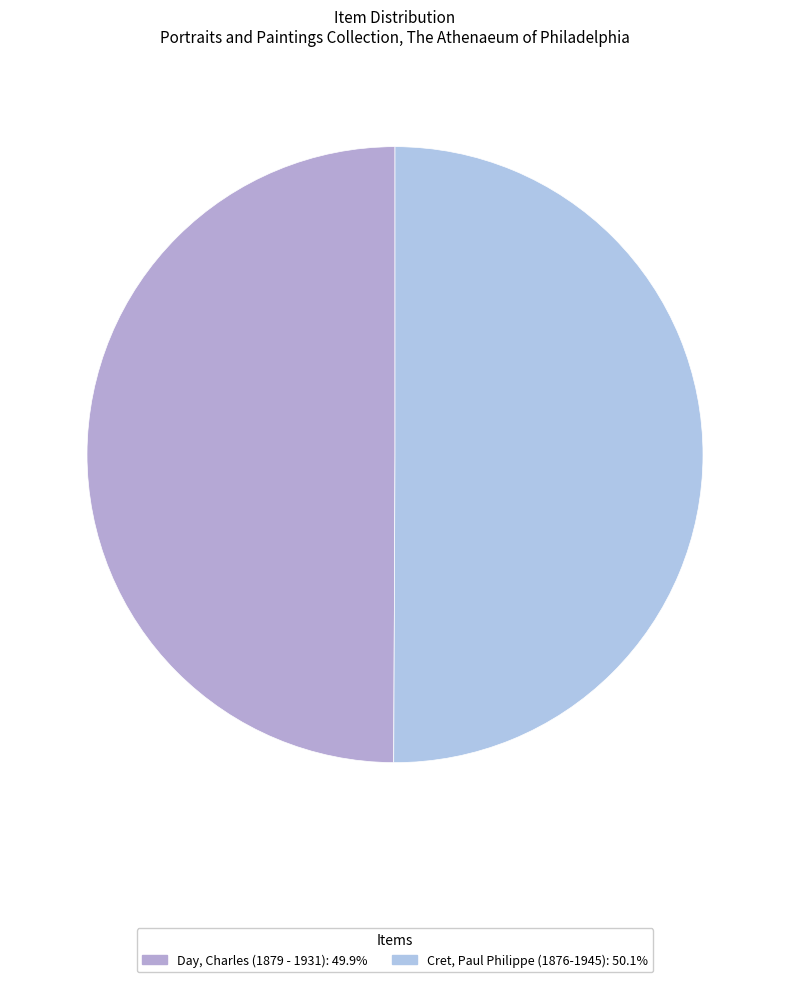

Approximately how many times larger is the value at Day, Charles (1879 - 1931) compared to Cret, Paul Philippe (1876-1945)?

1.0